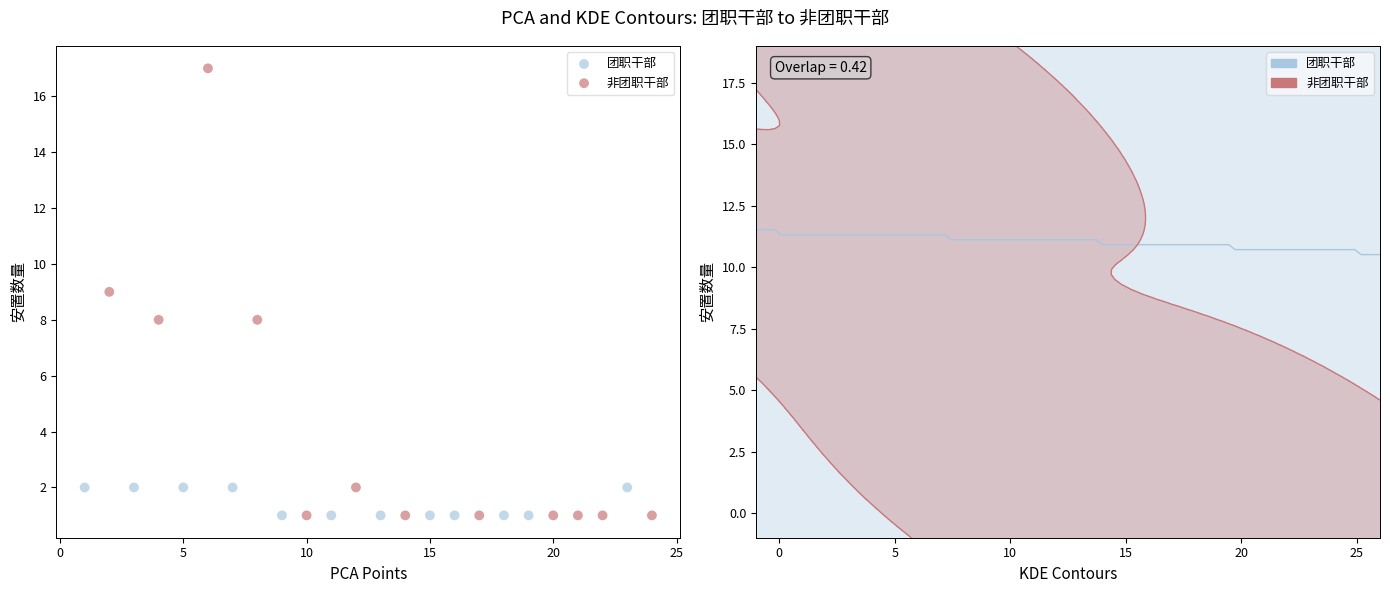

Which series has the widest spread of Y values?

非团职干部